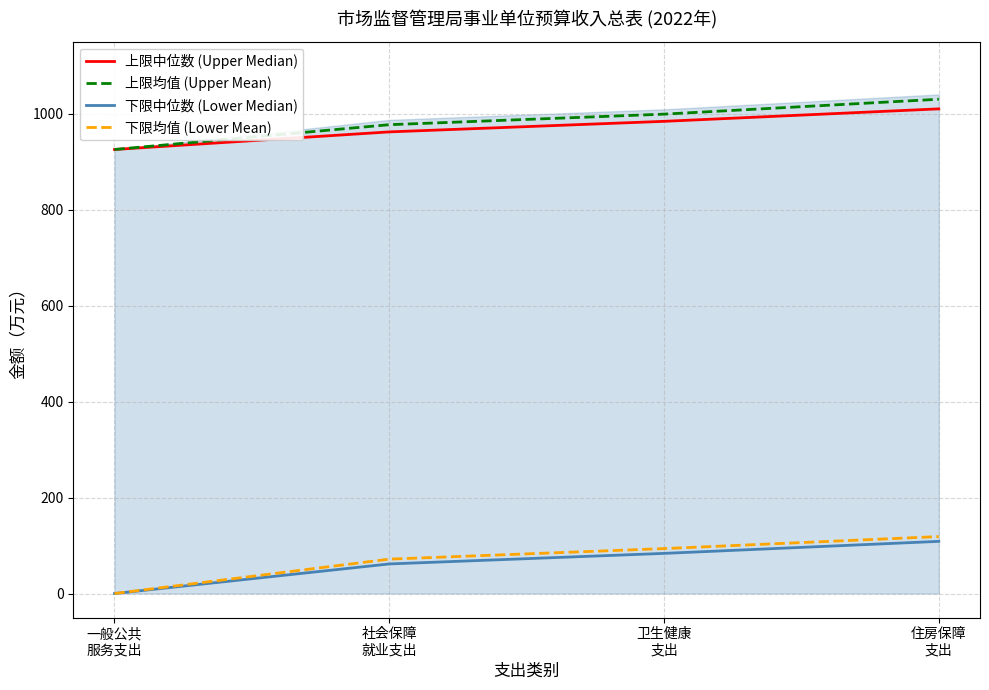

The value of 下限均值 (Lower Mean) at 卫生健康
支出 is 32.4. True or false?

False